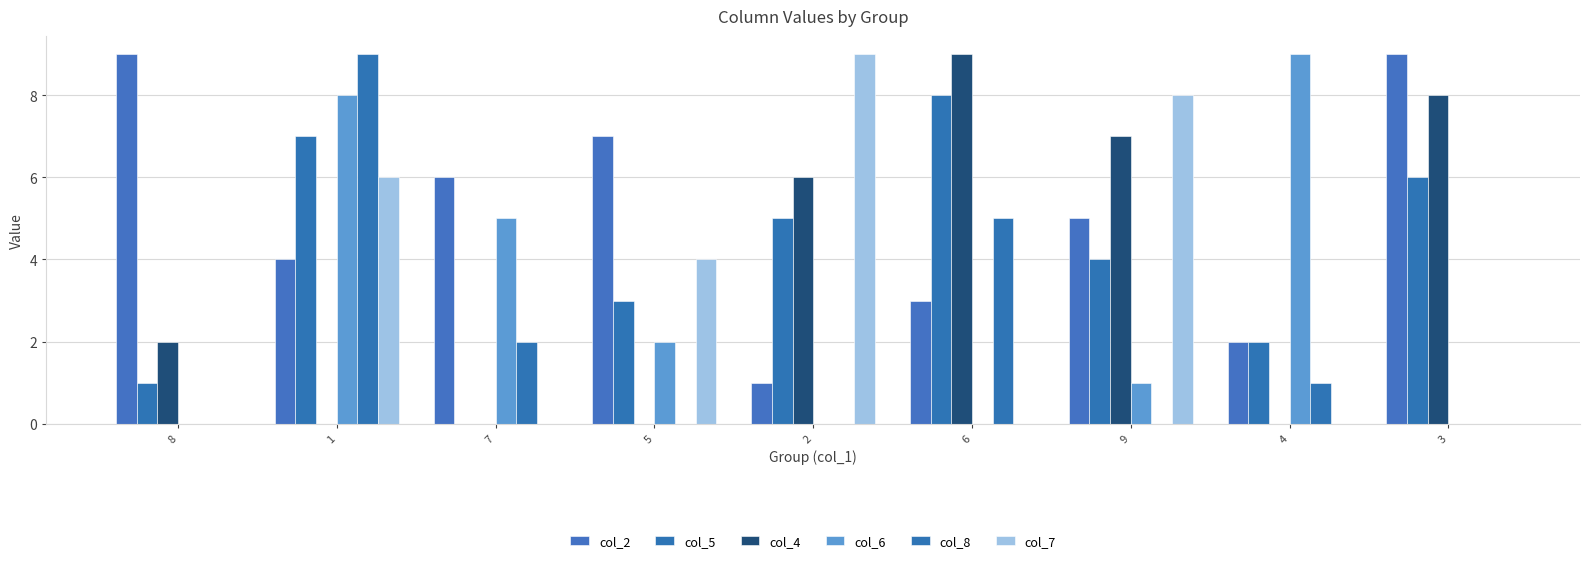

What is the label of the 6th bar from the right?

5